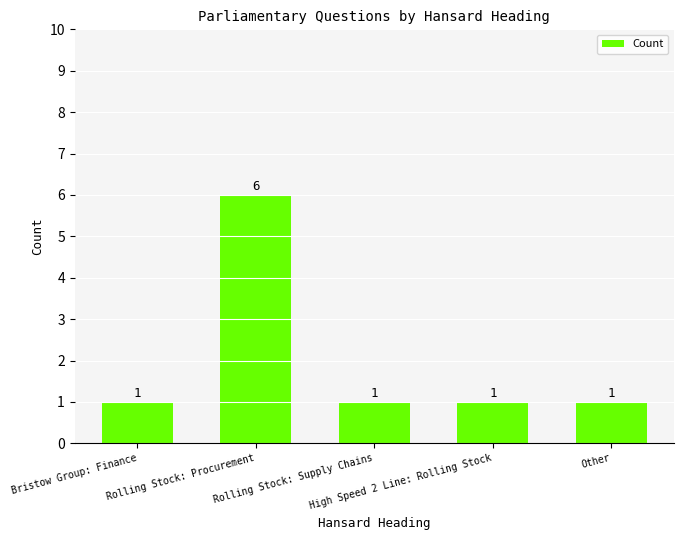

Reading right to left, what are all the values shown in this chart?

1	1	1	6	1